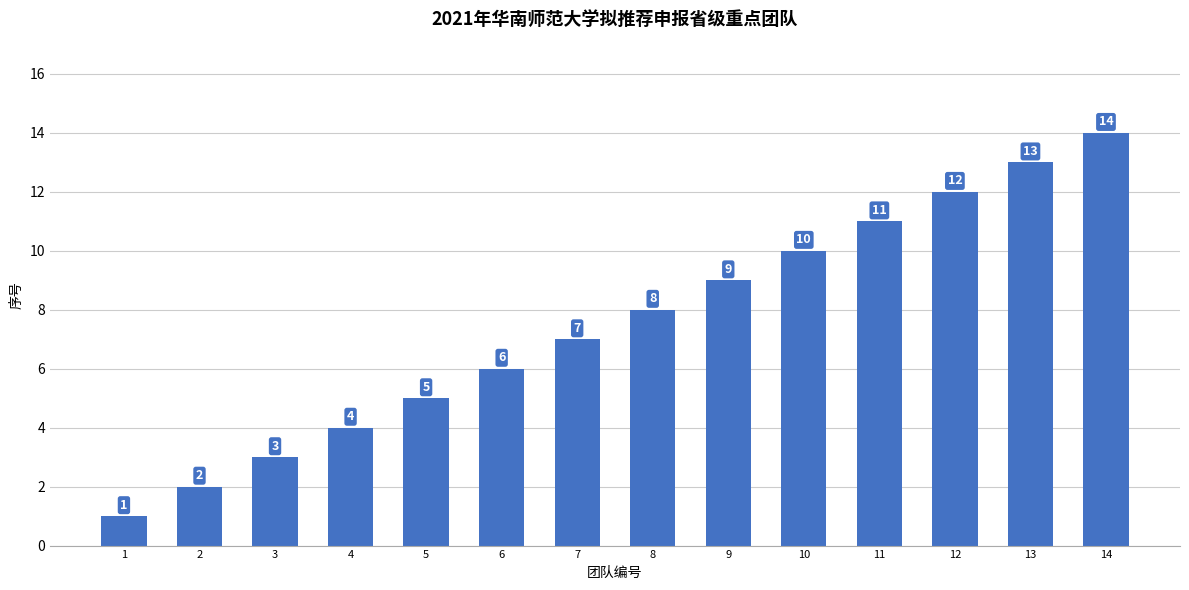

List the labels in order of value, smallest first.

1, 2, 3, 4, 5, 6, 7, 8, 9, 10, 11, 12, 13, 14